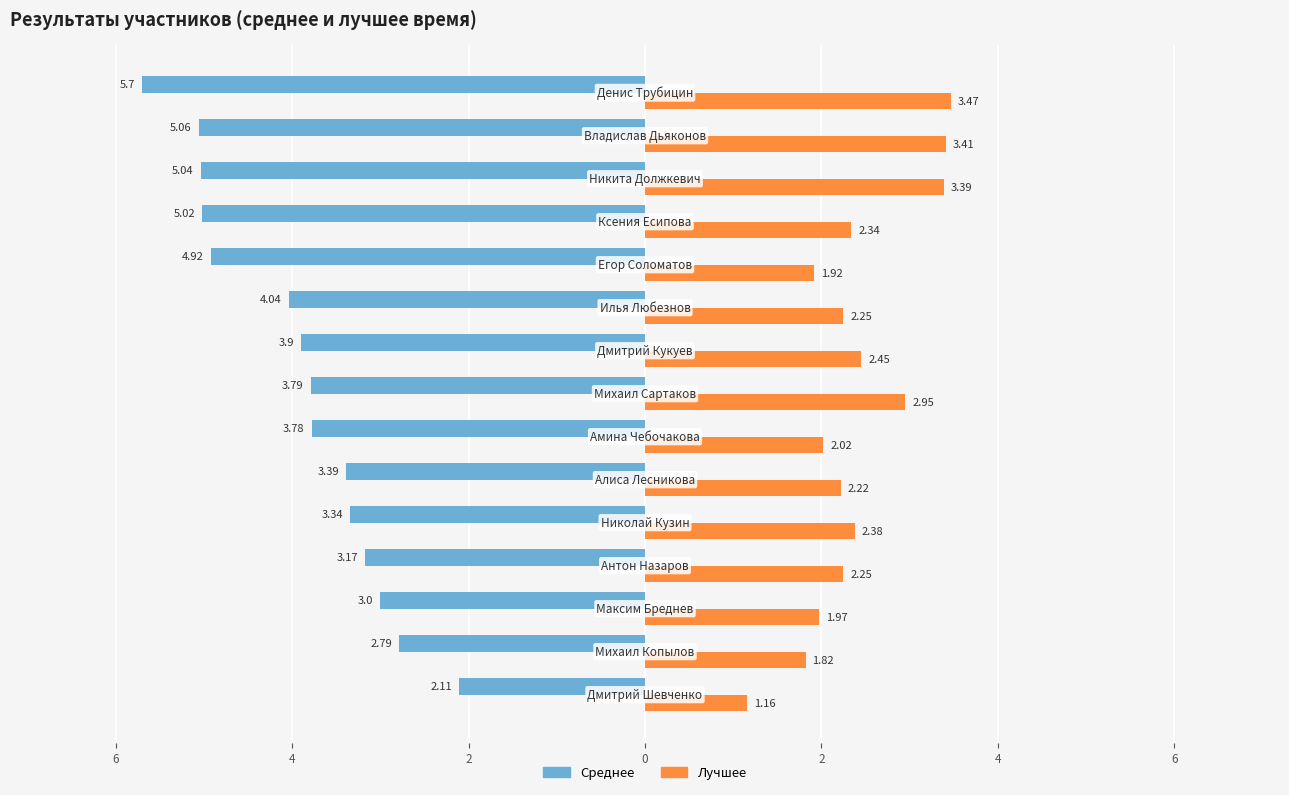

What are all the series names shown in the legend?

Среднее, Лучшее